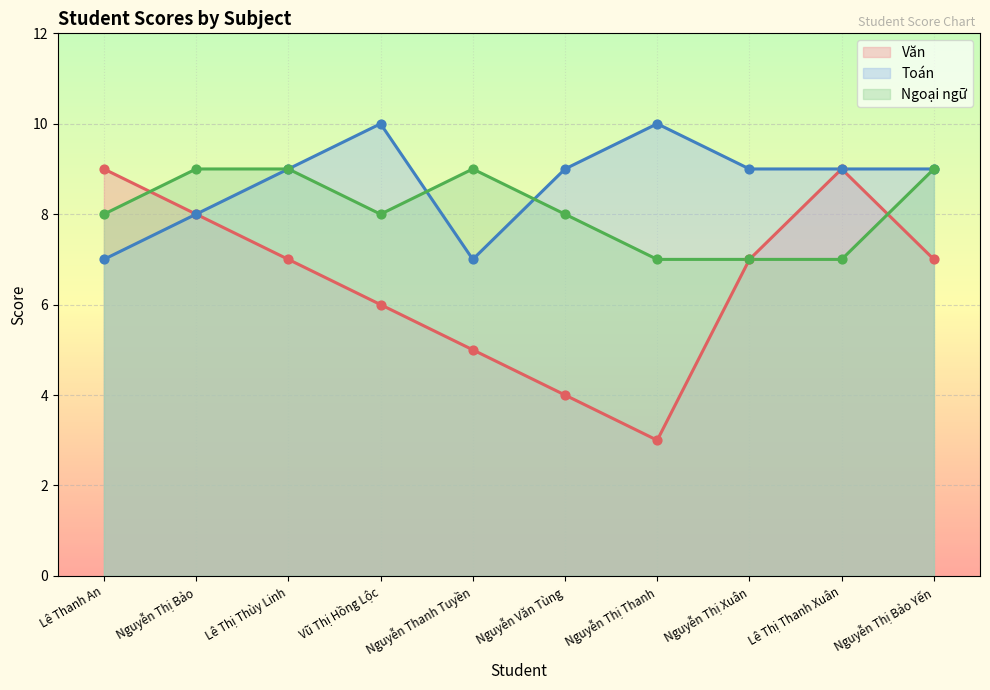

What is the total value across all series at Vũ Thị Hồng Lộc?

24